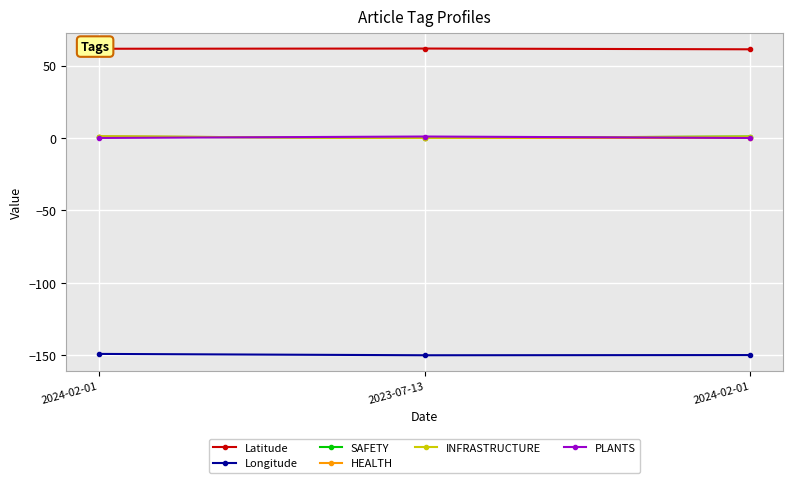

Is this an area chart (filled region under the line)?

No